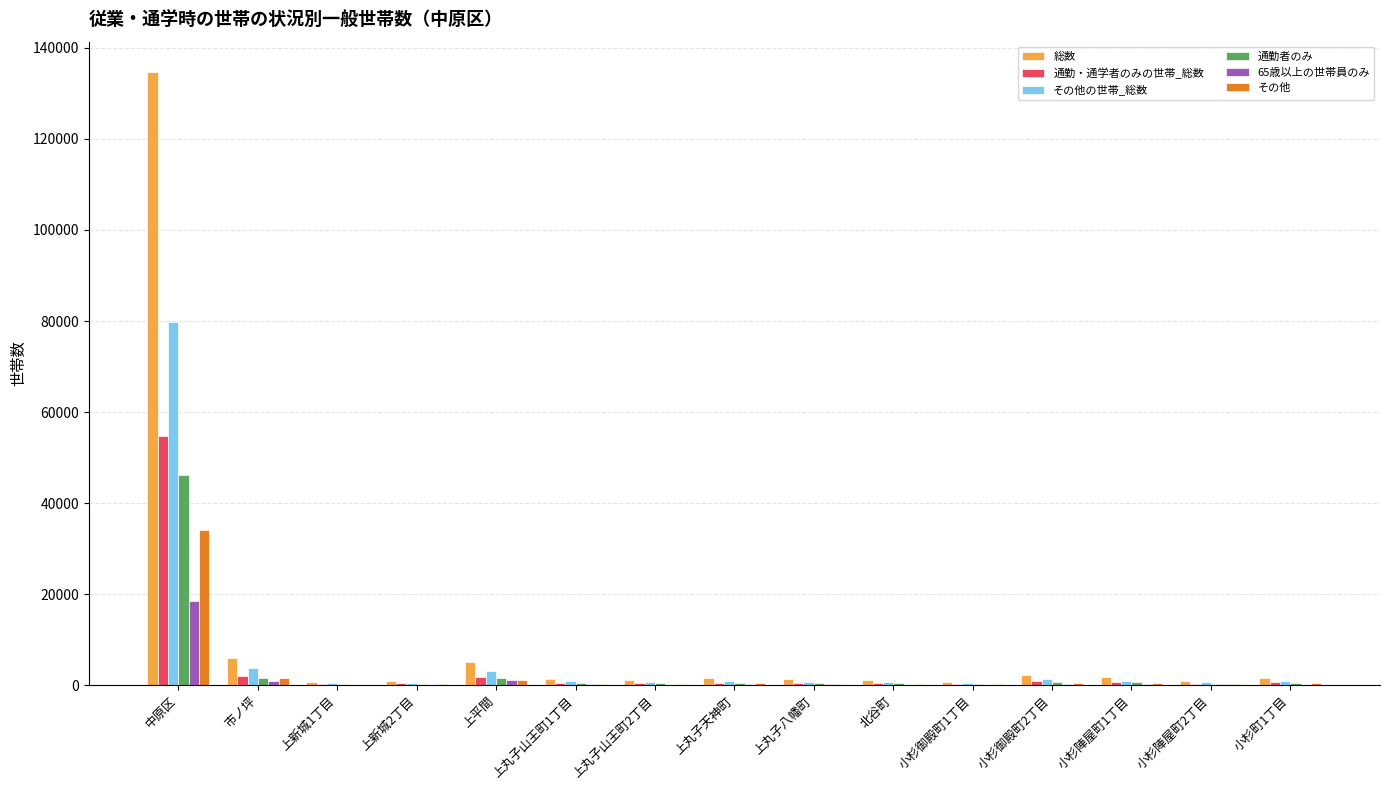

Which category has the highest value across all series?

中原区